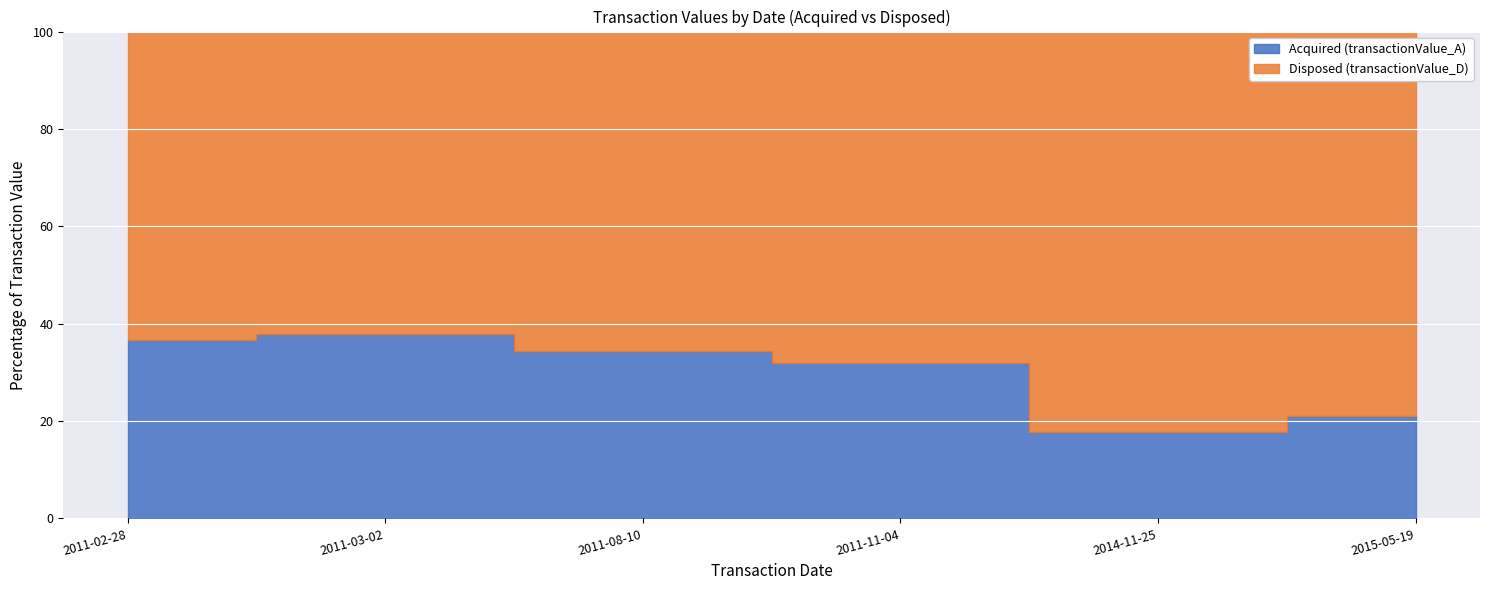

True or false: transactionValue_A and transactionValue_D intersect in this chart.

False